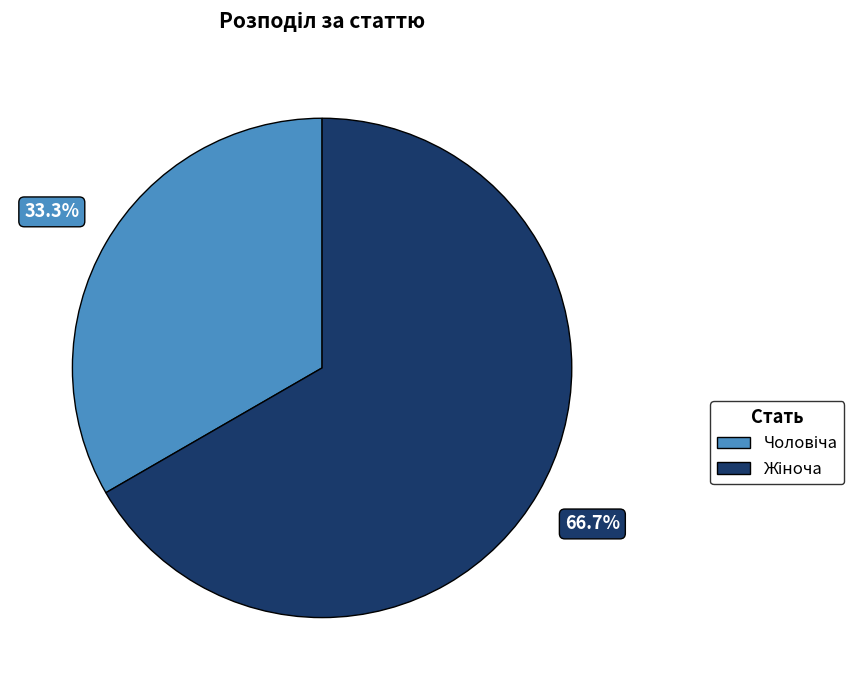

Does any single category account for the majority?

Yes